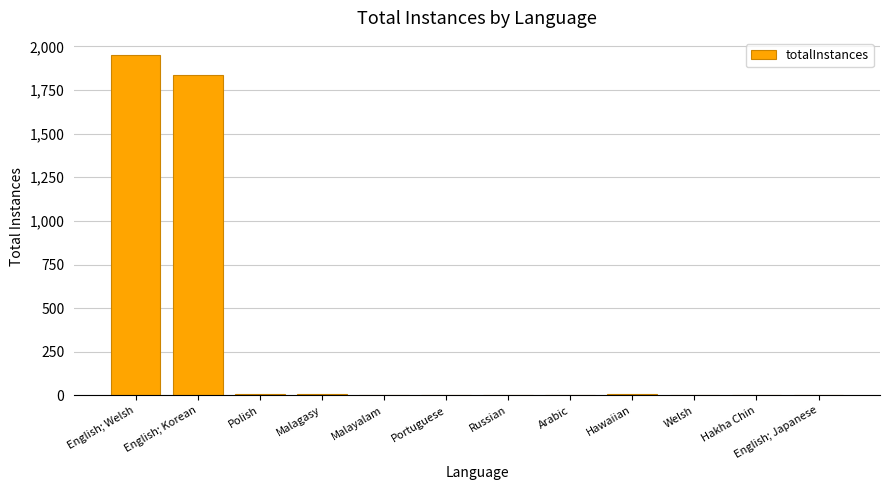

Between English; Welsh and Polish, which is larger?

English; Welsh